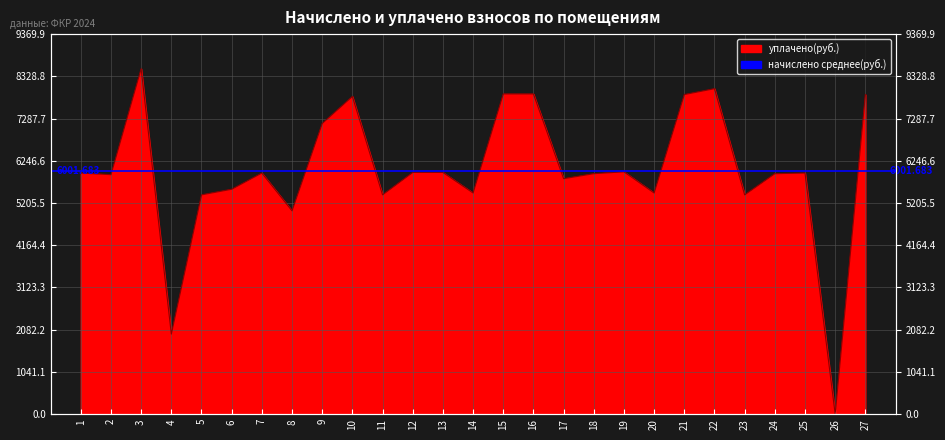

How many values are above zero?

26